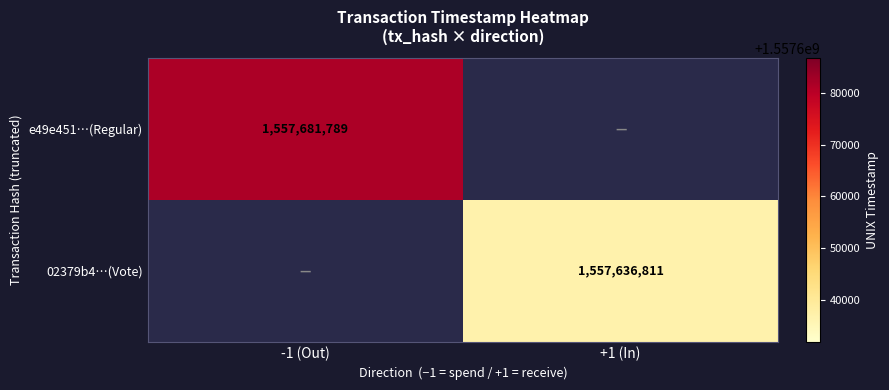

Is it true that 02379b4…(Vote) equals 1557636811 at +1 (In)?

True